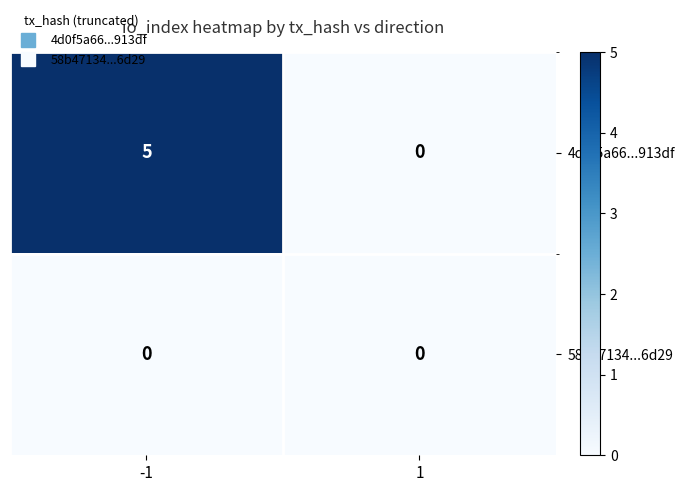

Rank the series by their maximum value, from highest to lowest.

4d0f5a66...913df, 58b47134...6d29